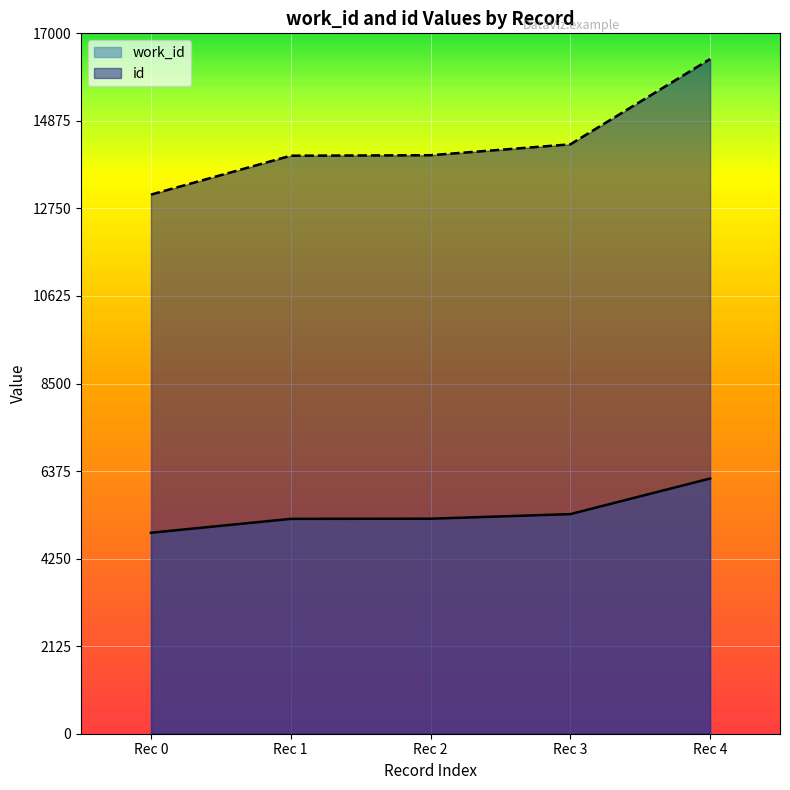

What is the lowest value of the id series?

13086